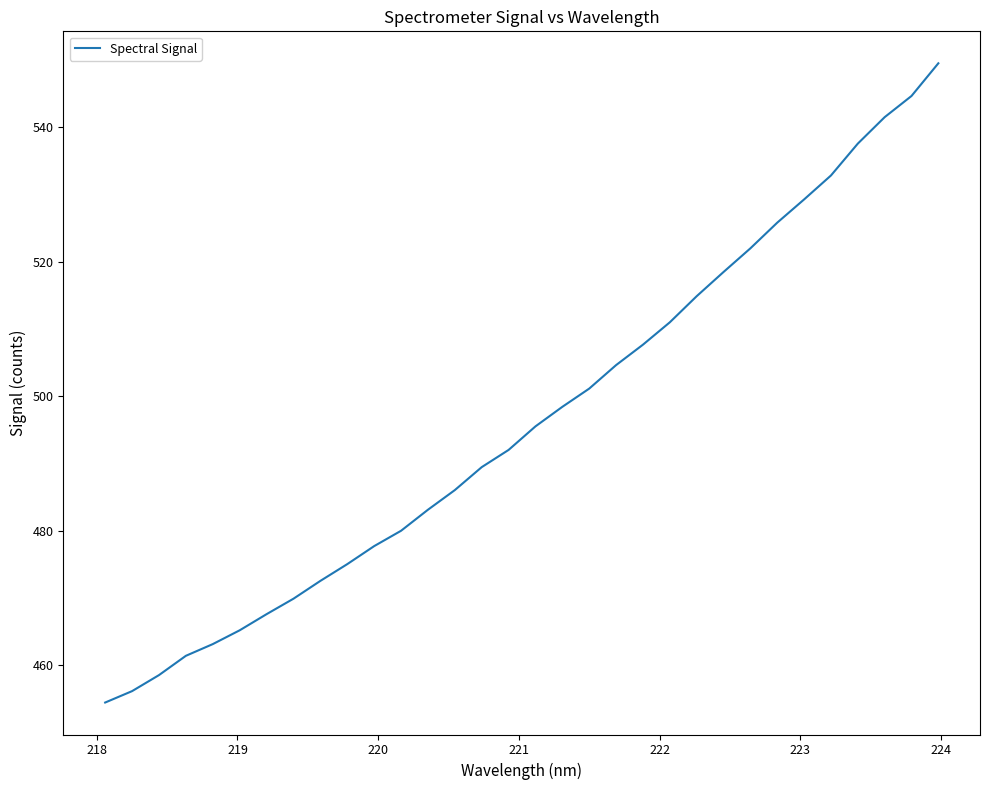

What is the minimum value shown in the chart?

454.5